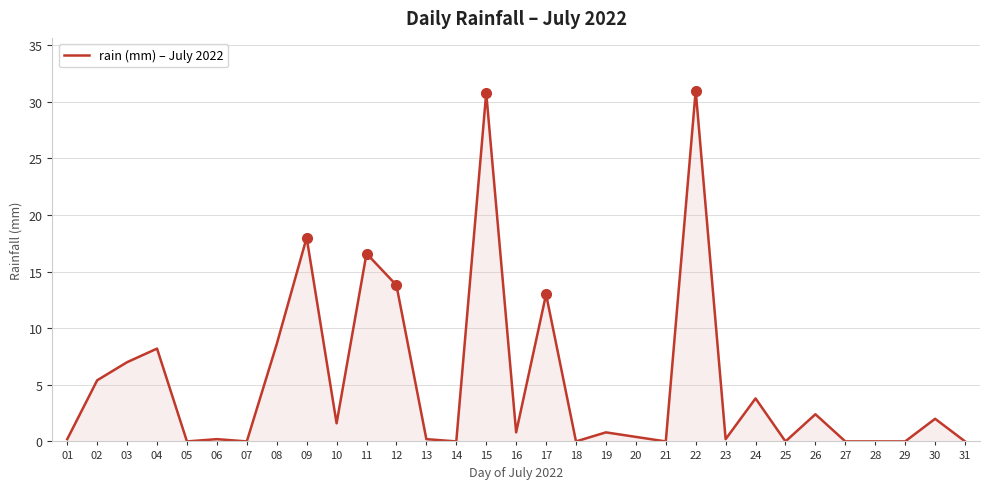

How many lines are shown in the chart?

1